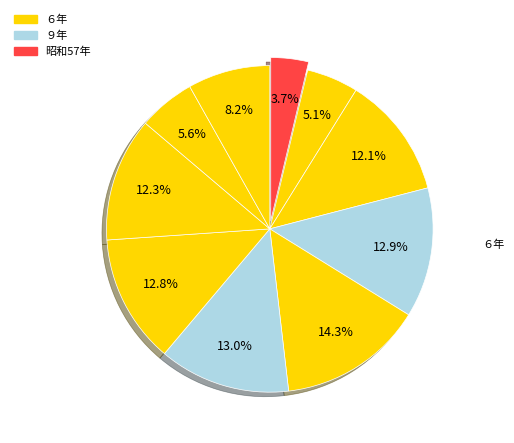

To the nearest percent, what is the difference between the largest and smallest slice percentages?

11%